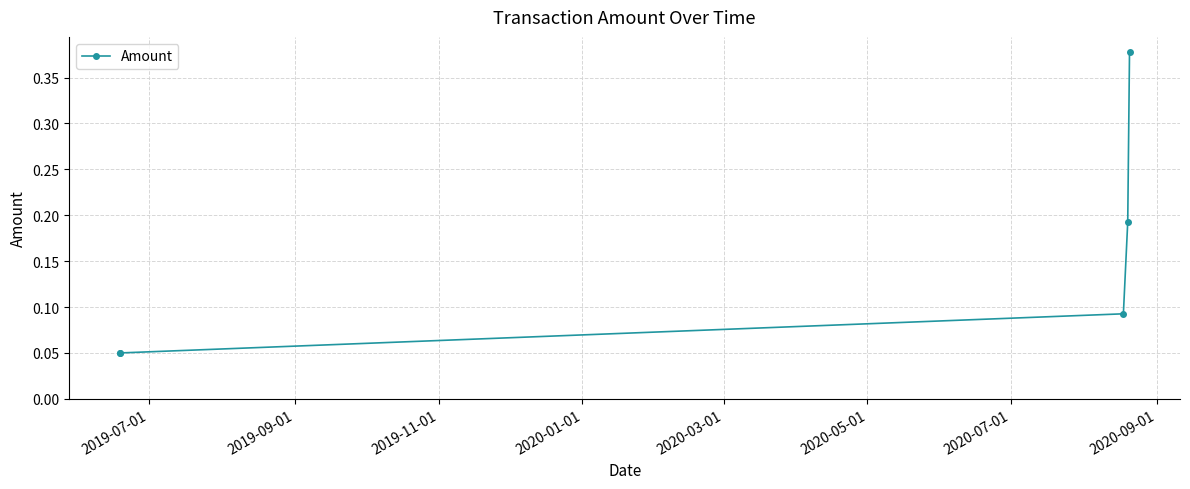

What is the greatest value displayed?

0.4